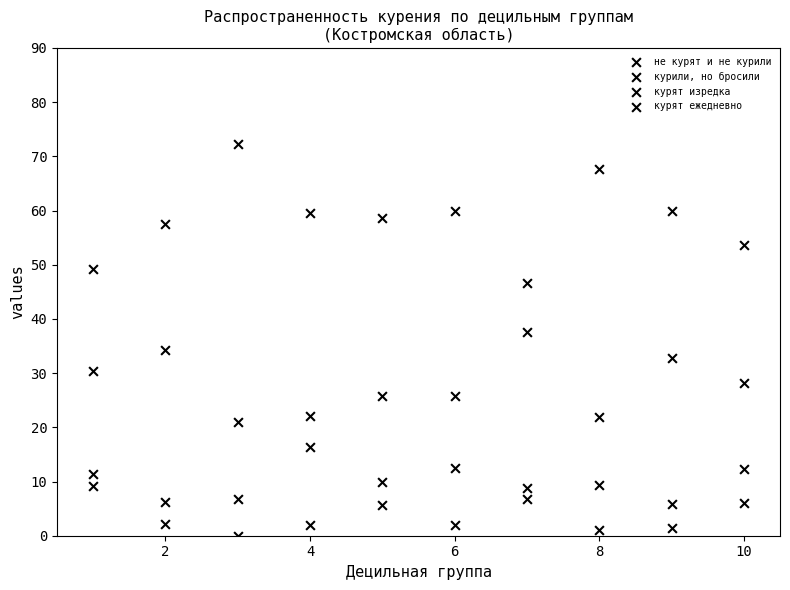

How many data points are displayed?

40